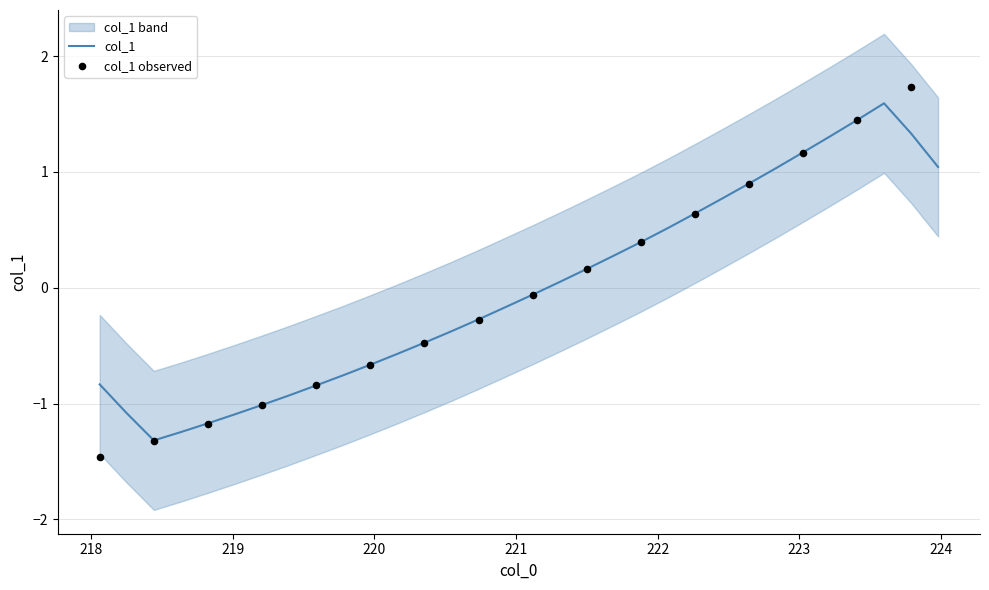

Between 221.1174 and 222.6447, which is larger?

222.6447